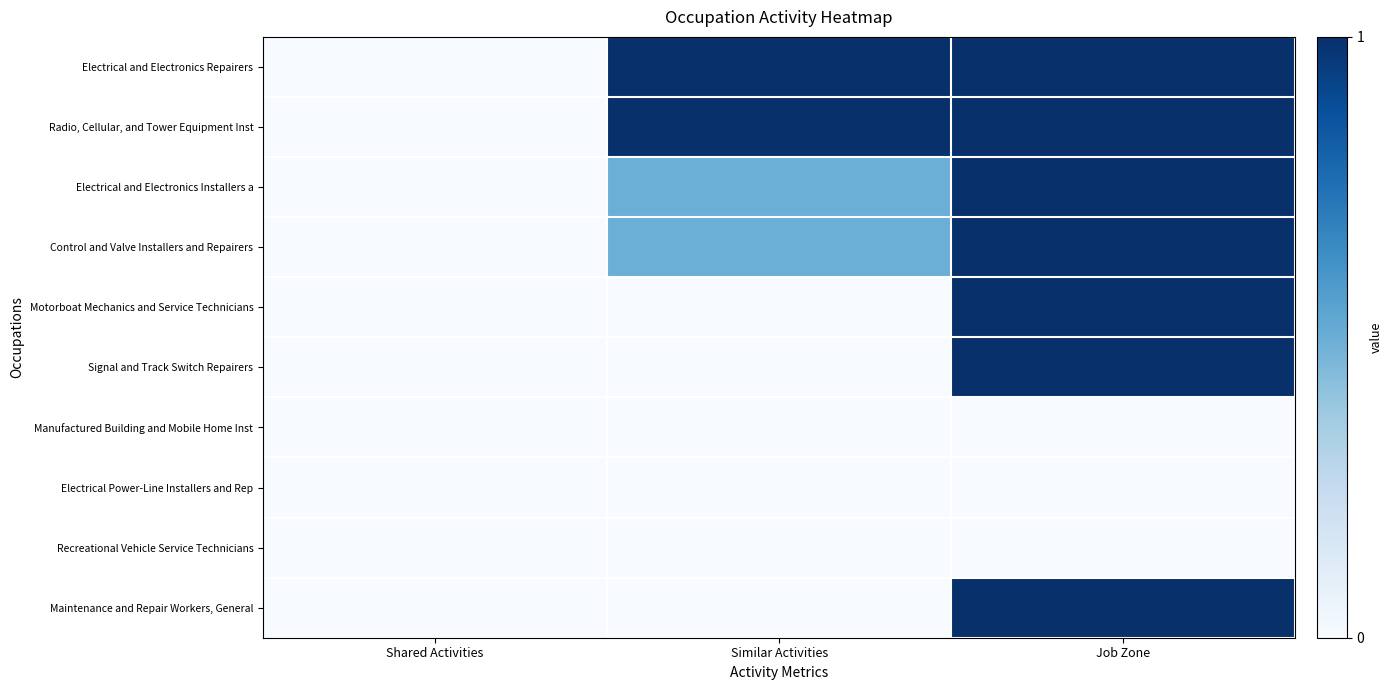

At which category is the sum across all series the highest?

Job Zone